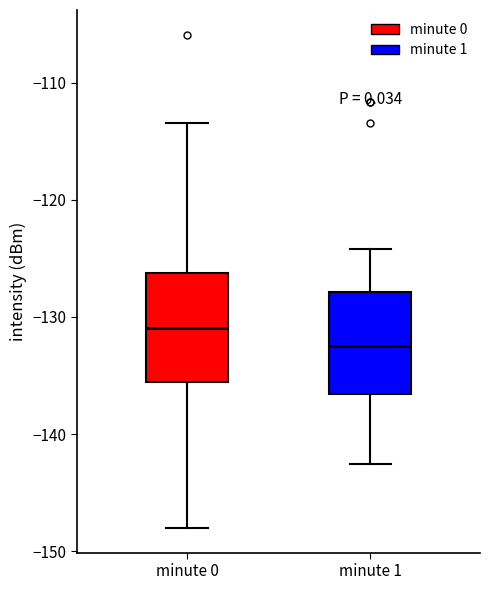

Where does the median line of the box for minute 1 sit on the y-axis? The values are not printed on the chart, so give them approximately, as read against the axis.

-132